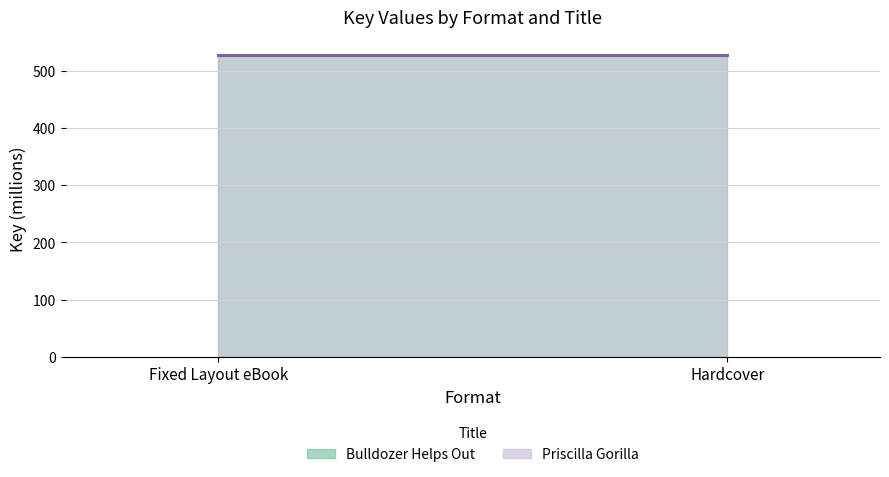

Is it true that Priscilla Gorilla (line) equals 835.5 at Fixed Layout eBook?

False